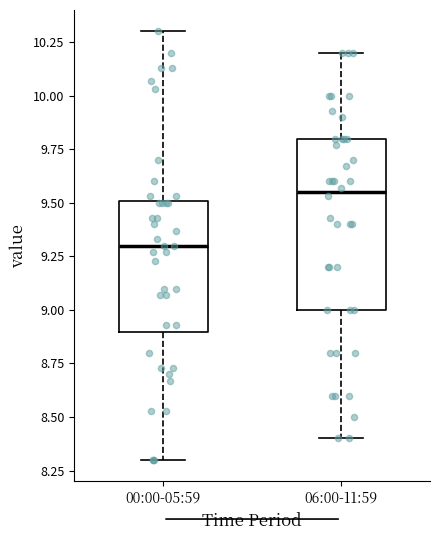

Where is the lower edge of the box for 00:00-05:59 on the y-axis? The values are not printed on the chart, so give them approximately, as read against the axis.

8.90